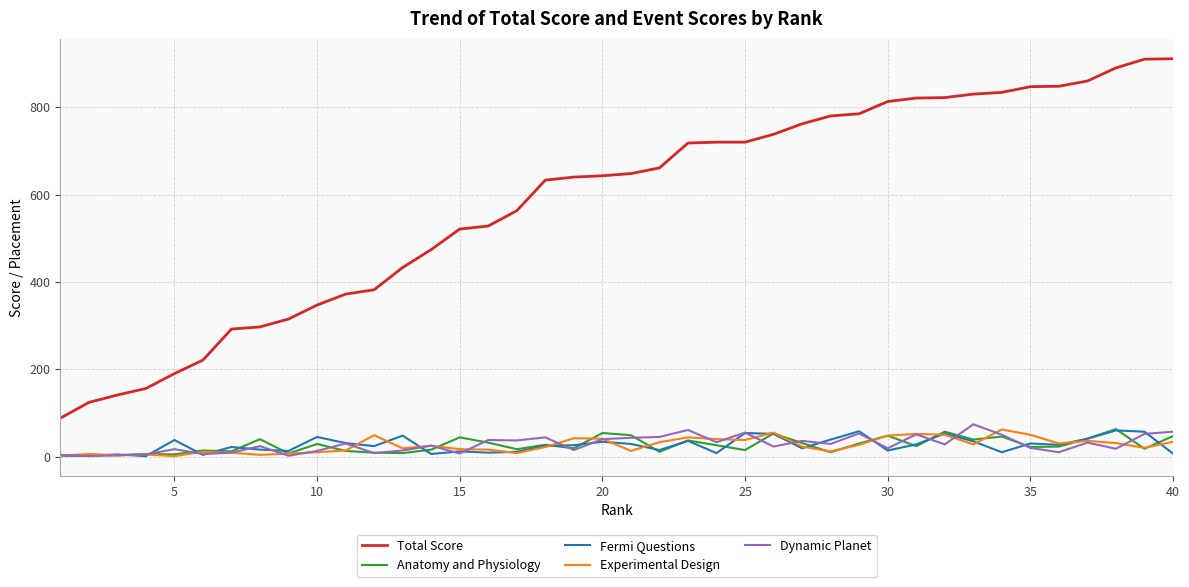

Which series has the largest total across all categories?

Total Score